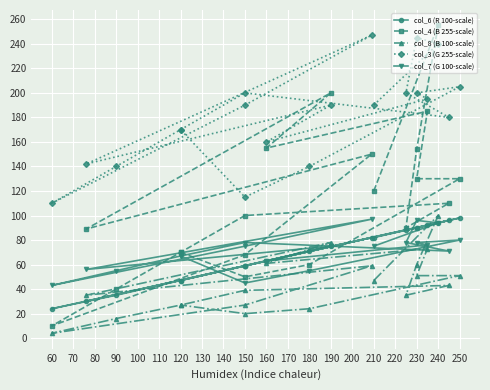

Which series has the largest range (max minus min)?

col_4 (B 255-scale)